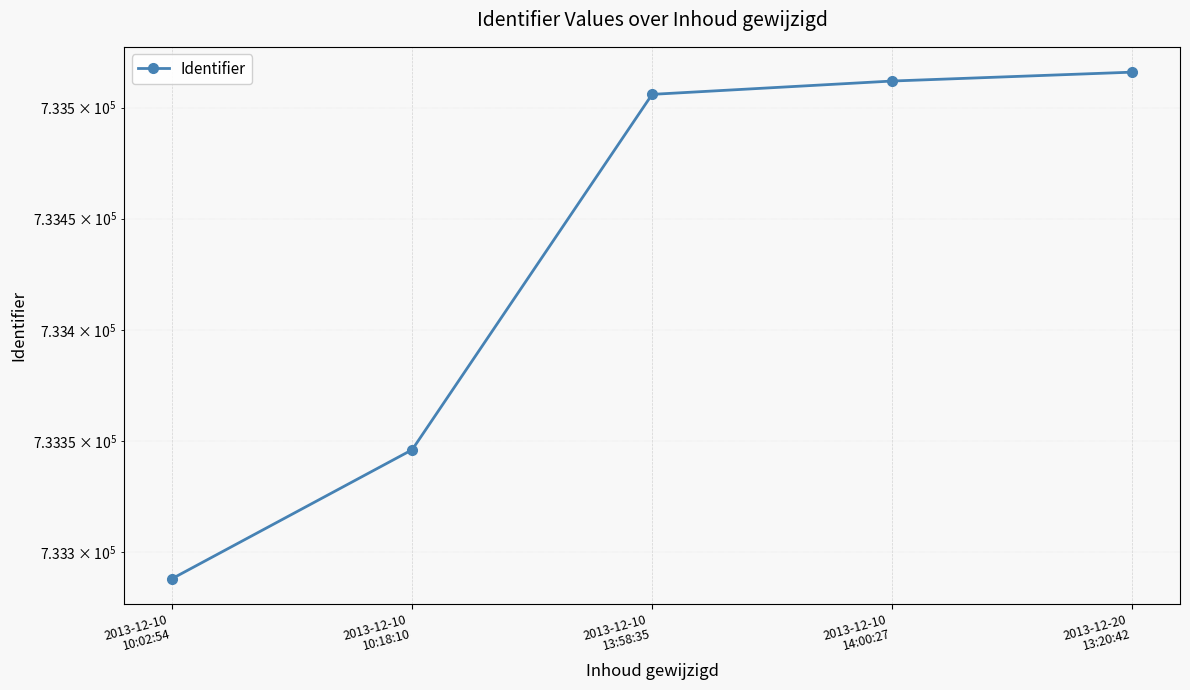

The value at 2013-12-10
10:18:10 is 1108127. True or false?

False